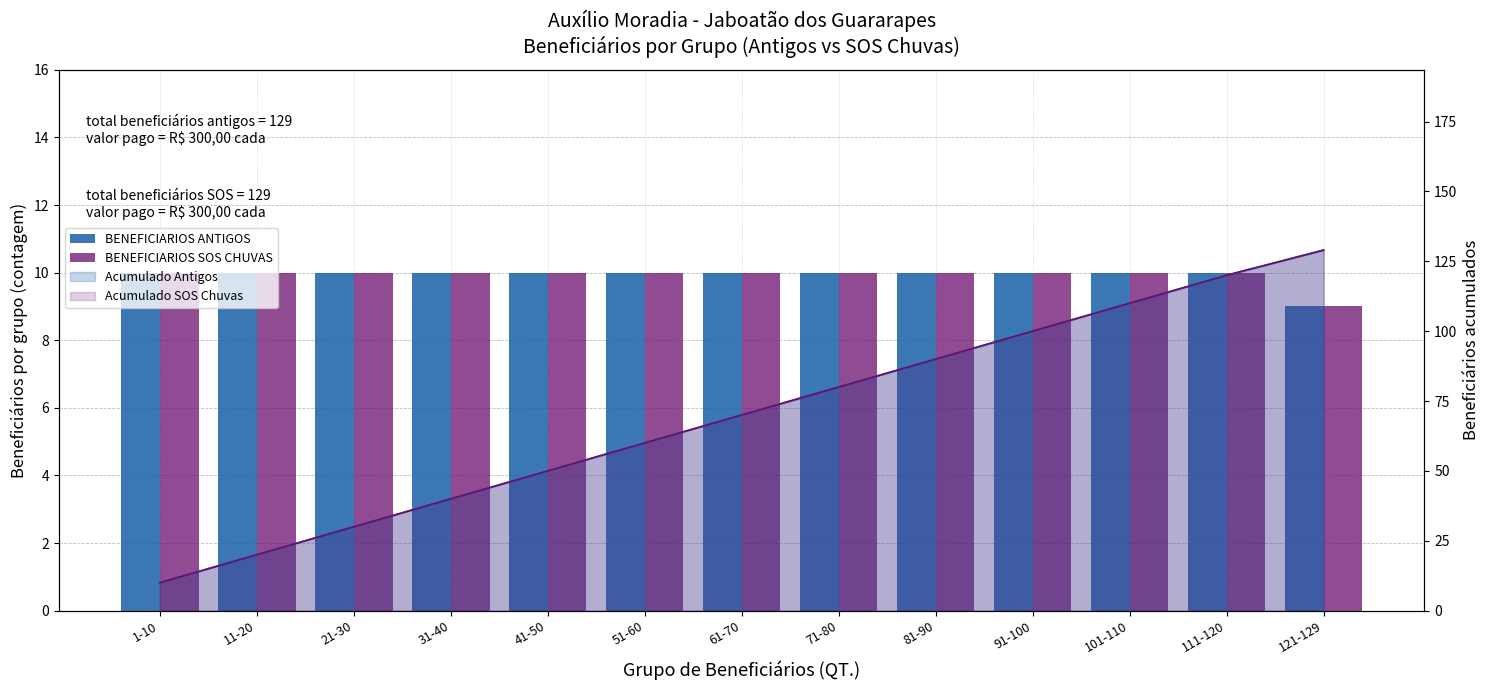

What is the greatest value displayed?

10